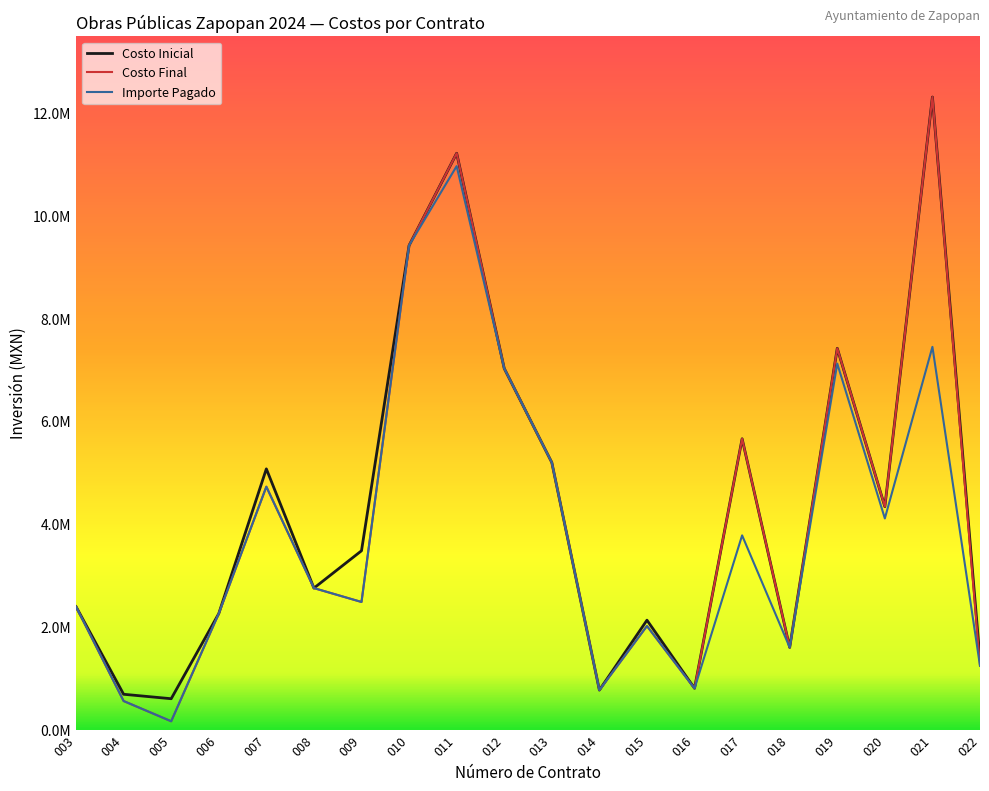

Is this an area chart (filled region under the line)?

No